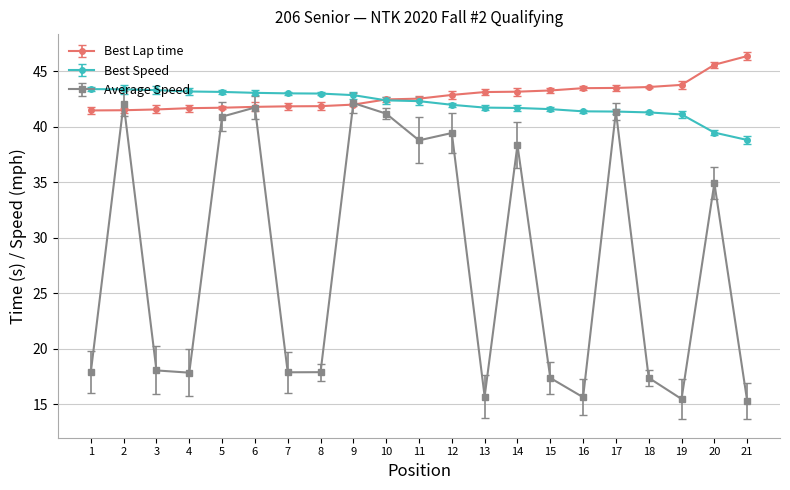

Does the chart have visible grid lines?

Yes